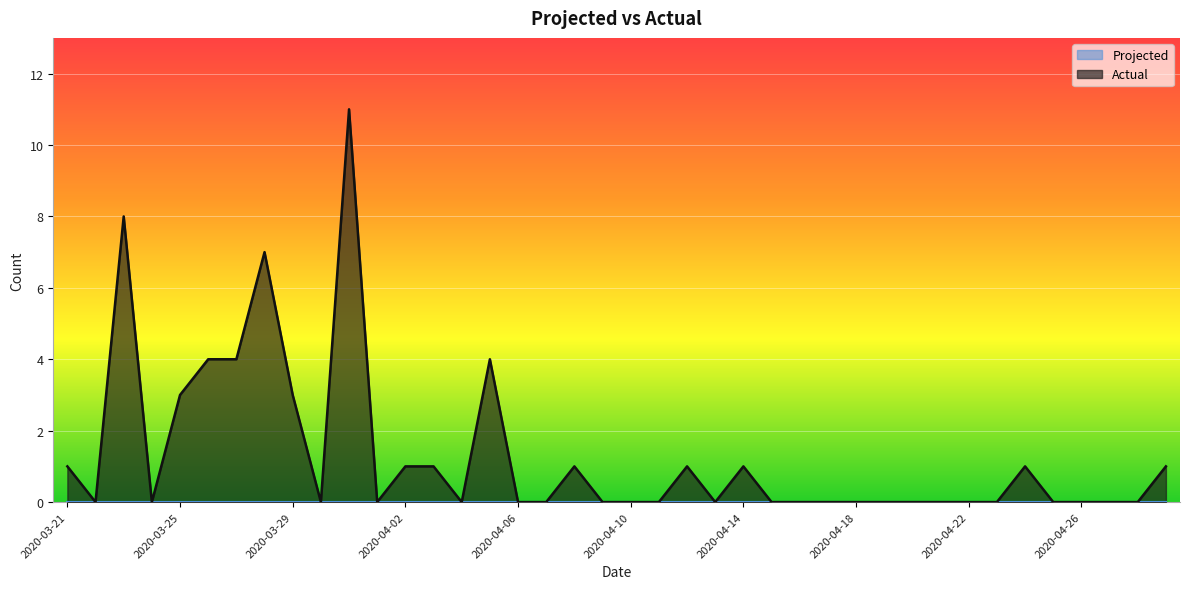

The value at 2020-04-23 is 0. True or false?

True